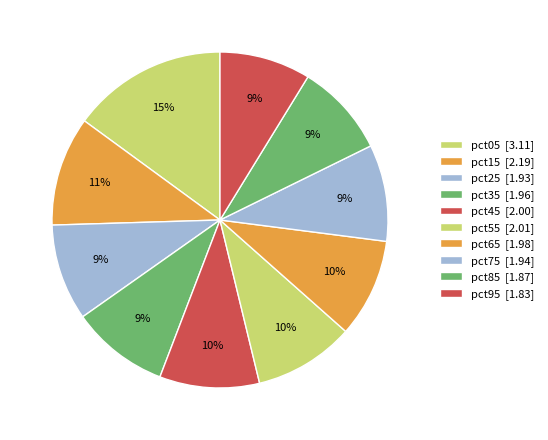

True or false: pct25 accounts for 1% of the total.

False